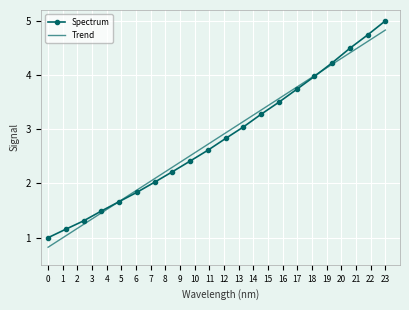

How many data points does each series have?

20